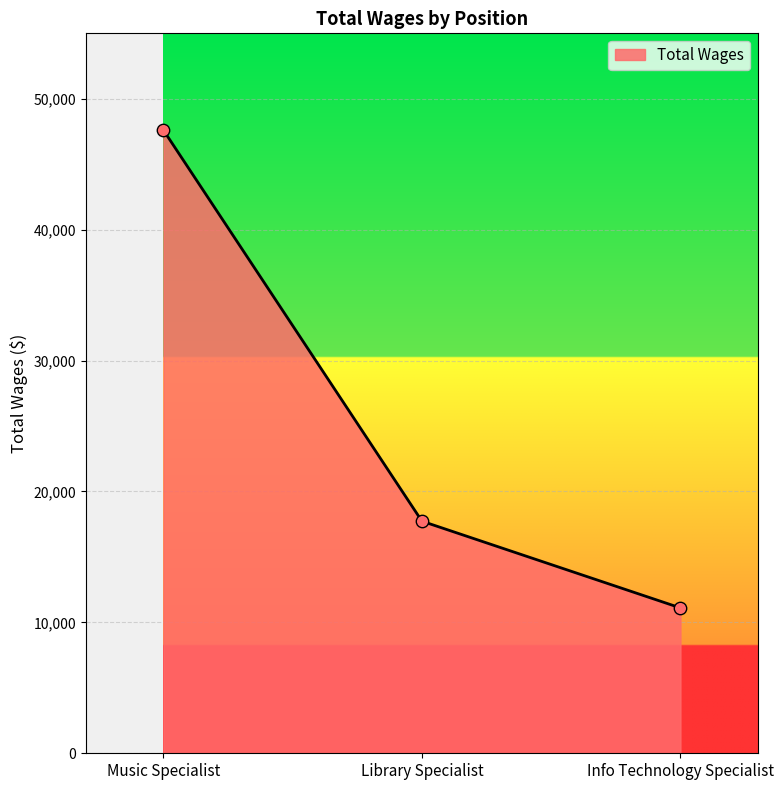

What is the ratio of the value at Library Specialist to the value at Info Technology Specialist?

1.6